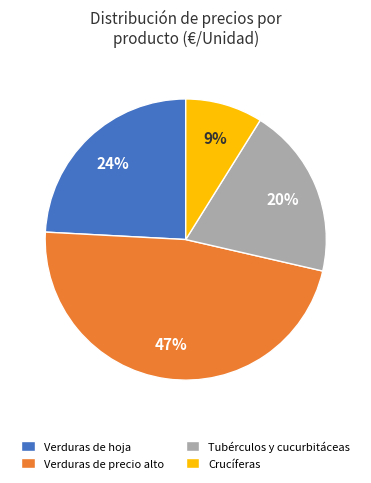

To the nearest percent, what is the combined percentage of Tubérculos y cucurbitáceas and Verduras de hoja?

44%